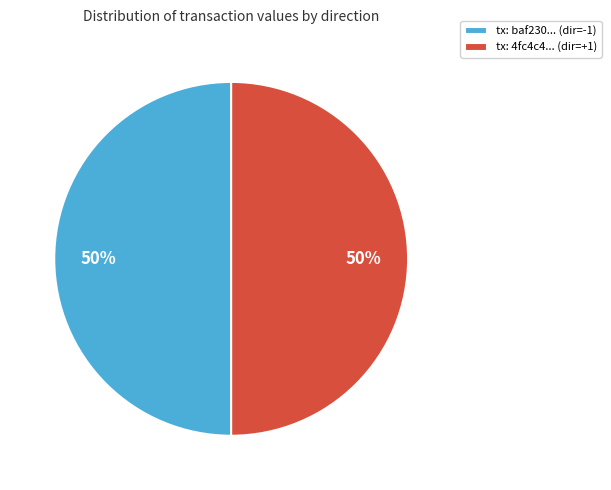

Count the number of slices in the pie.

2